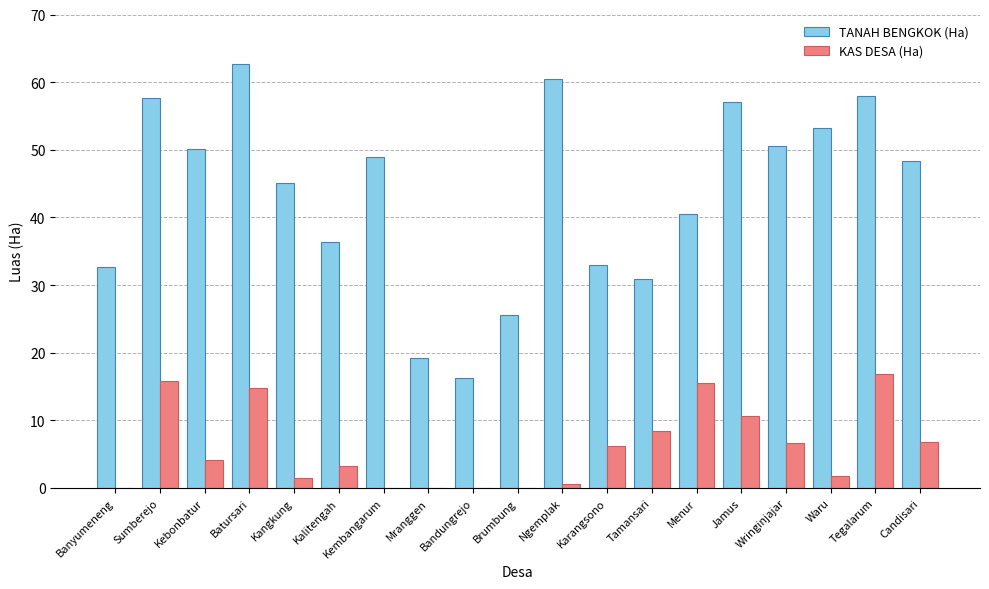

The value of TANAH BENGKOK (Ha) at Kebonbatur is 24.2. True or false?

False